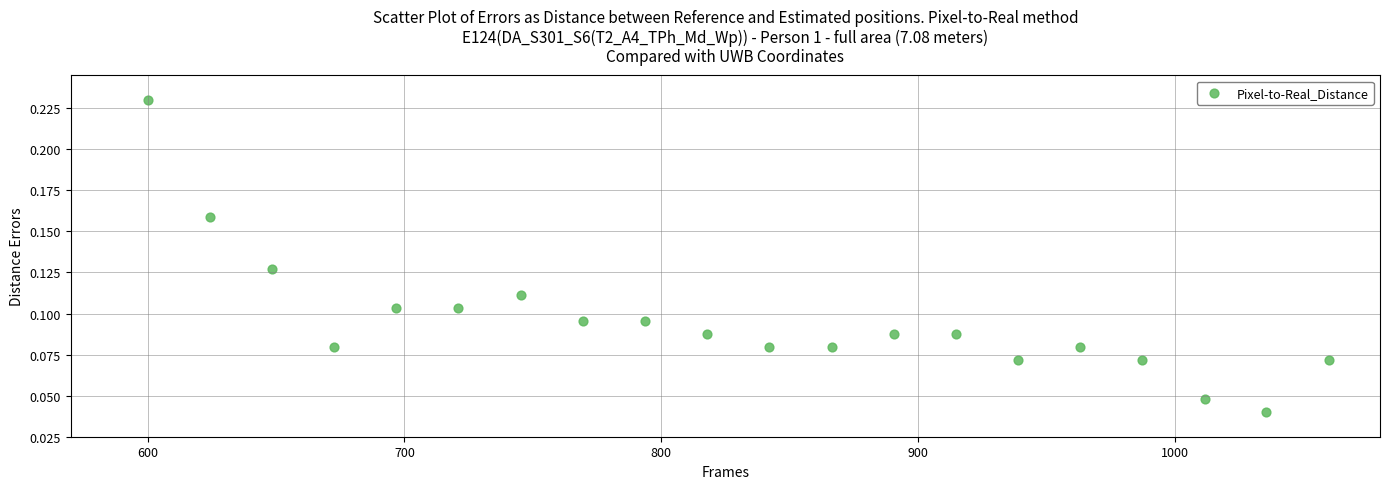

What is the range of X values (max minus min)?

460.0